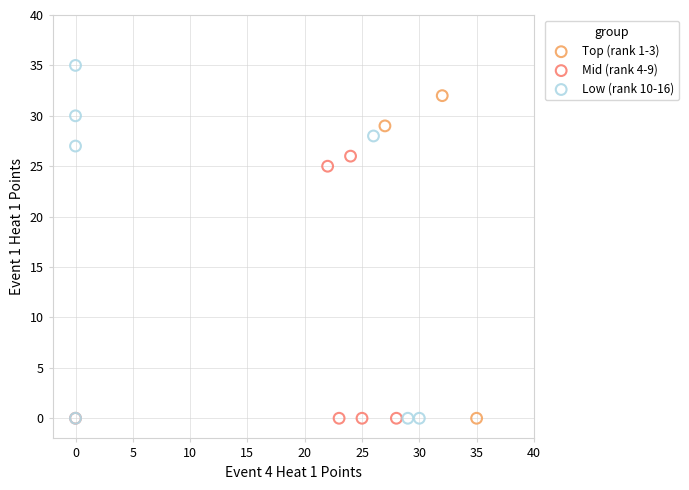

Which series contains the highest Y value?

Low (rank 10-16)